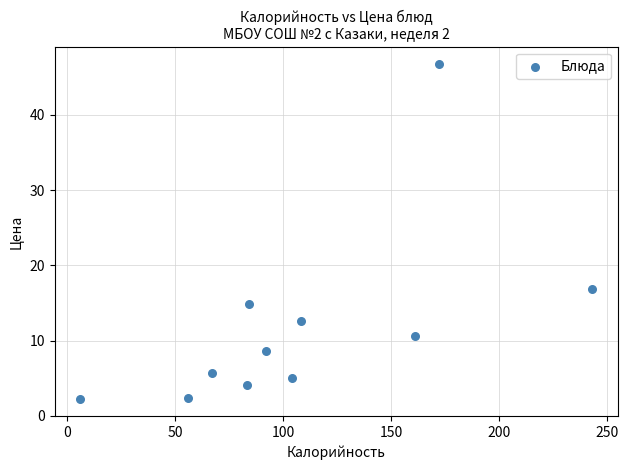

What Y value in the scatter plot is closest to 24?

16.9